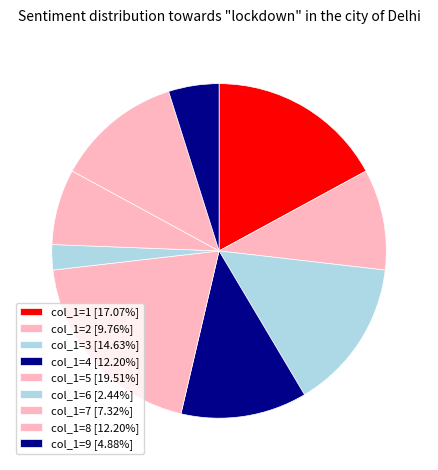

Count the number of slices in the pie.

9